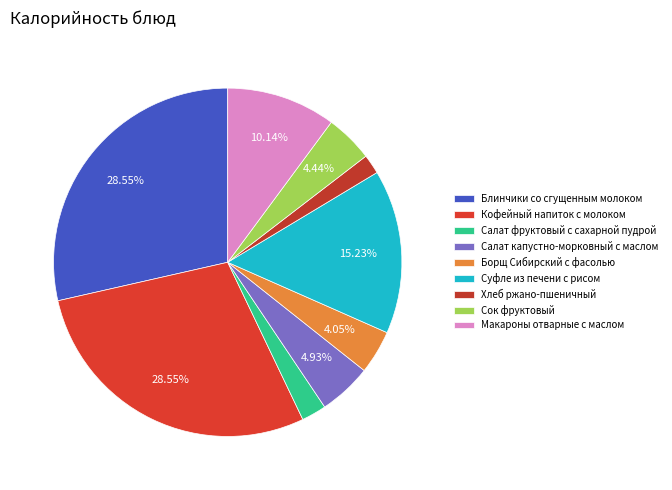

Approximately how many times larger is the value at Салат фруктовый с сахарной пудрой compared to Кофейный напиток с молоком?

0.1